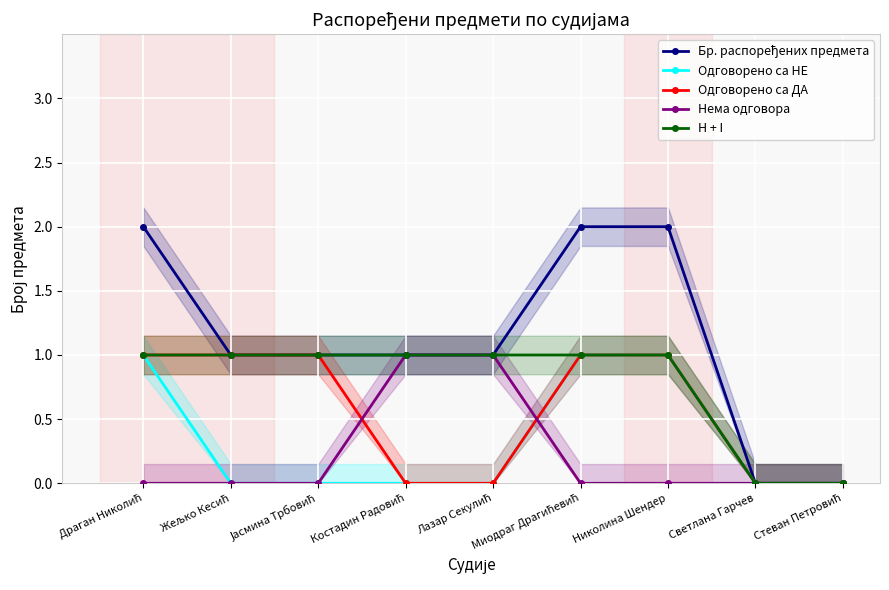

Is this an area chart (filled region under the line)?

No